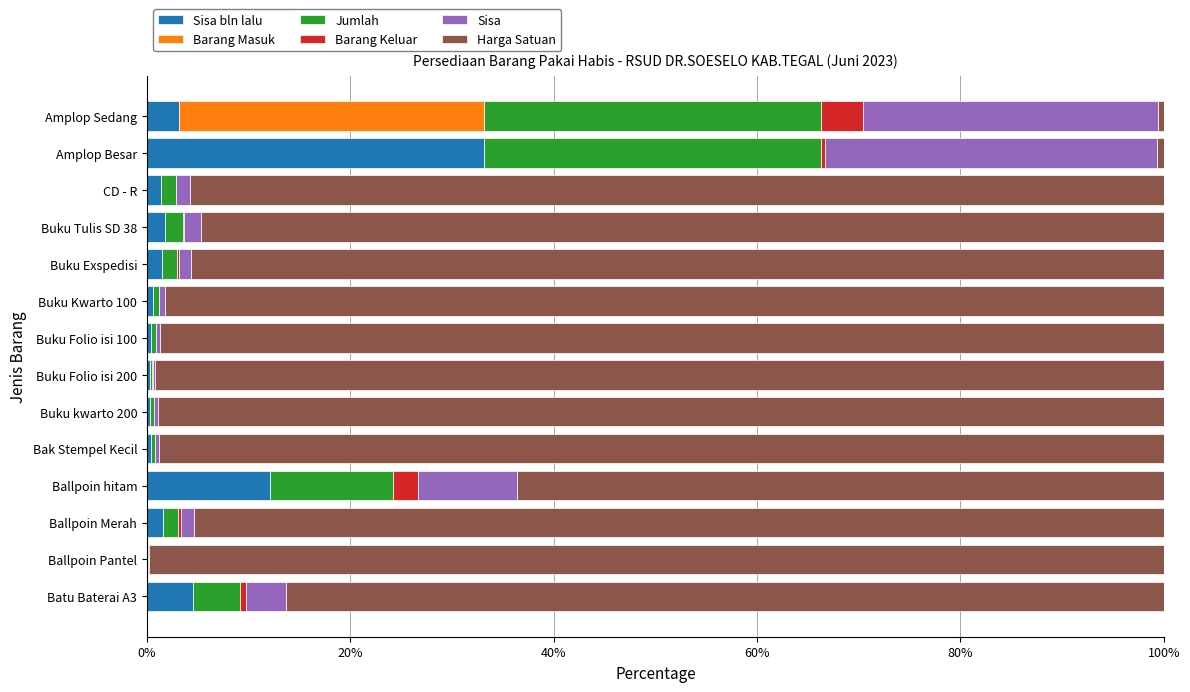

Count the number of data series in this chart.

6